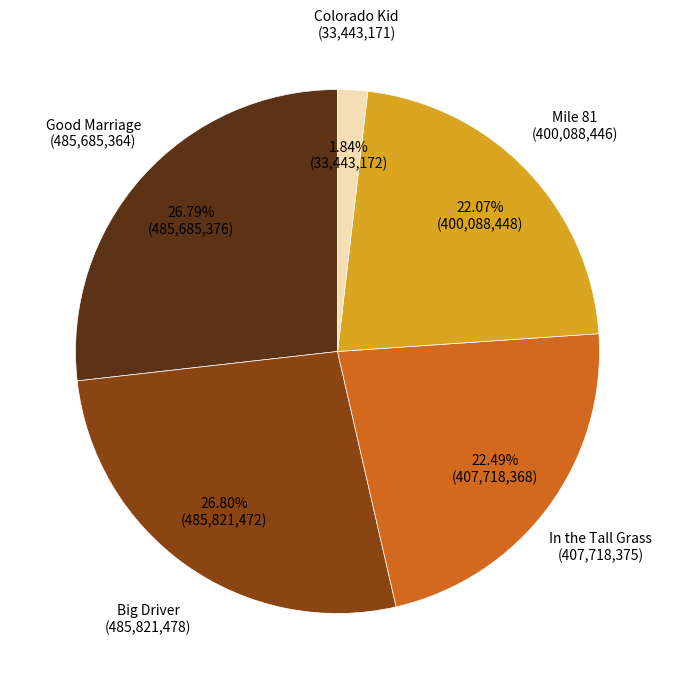

What is the total percentage of Good Marriage and Mile 81?

48.9%